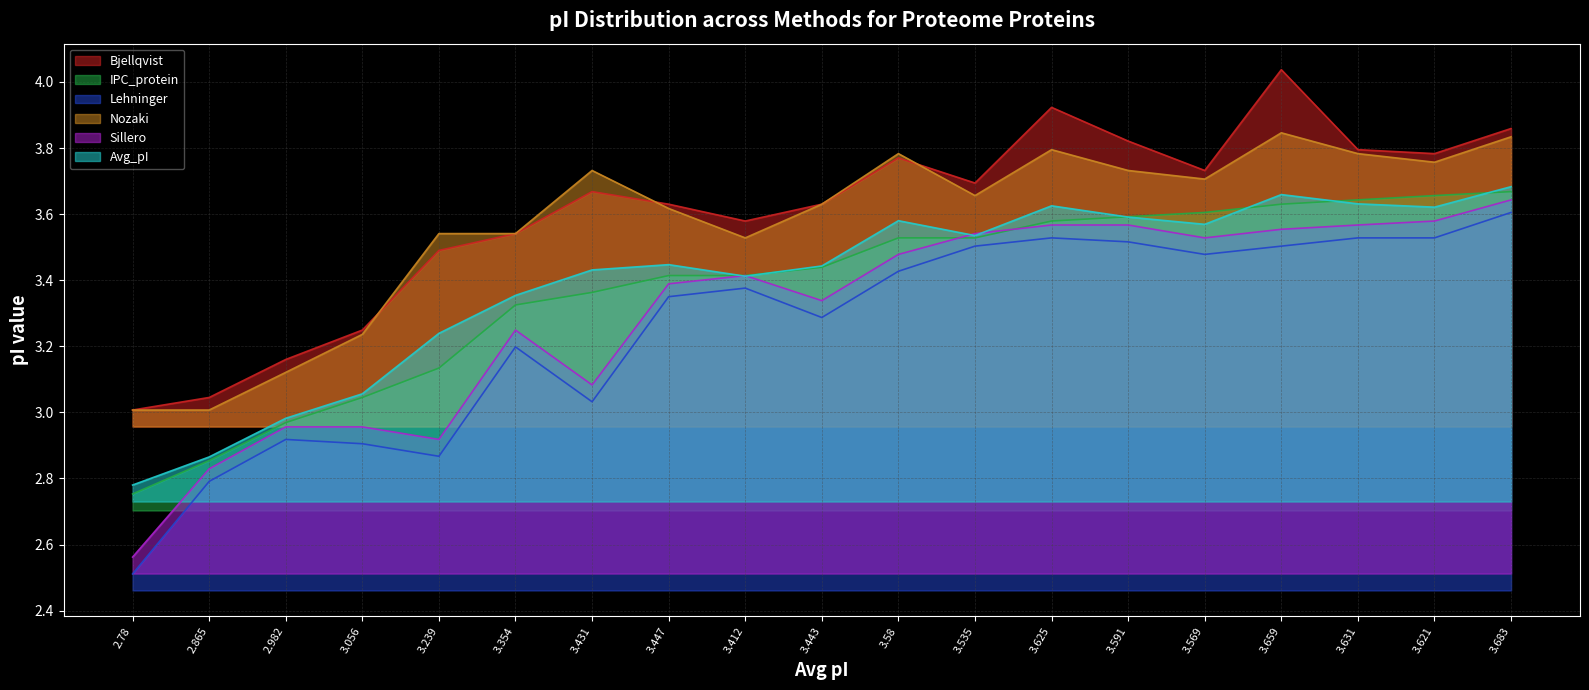

How many interior local peaks does the Nozaki series have?

4